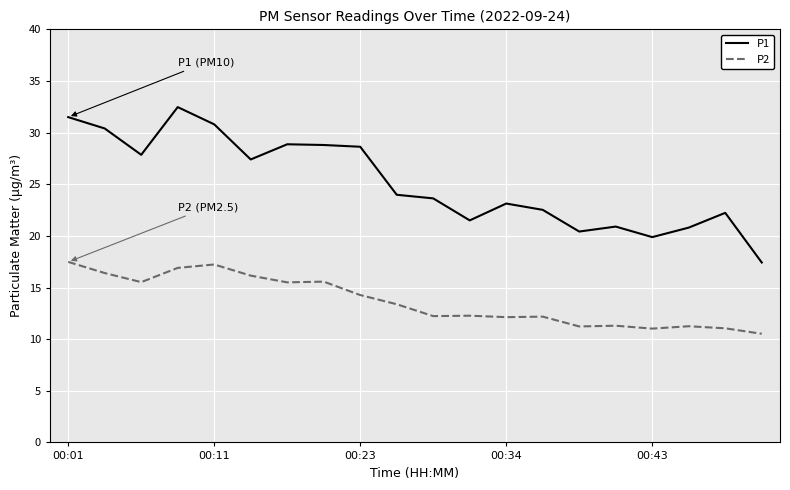

Which series has the largest total across all categories?

P1